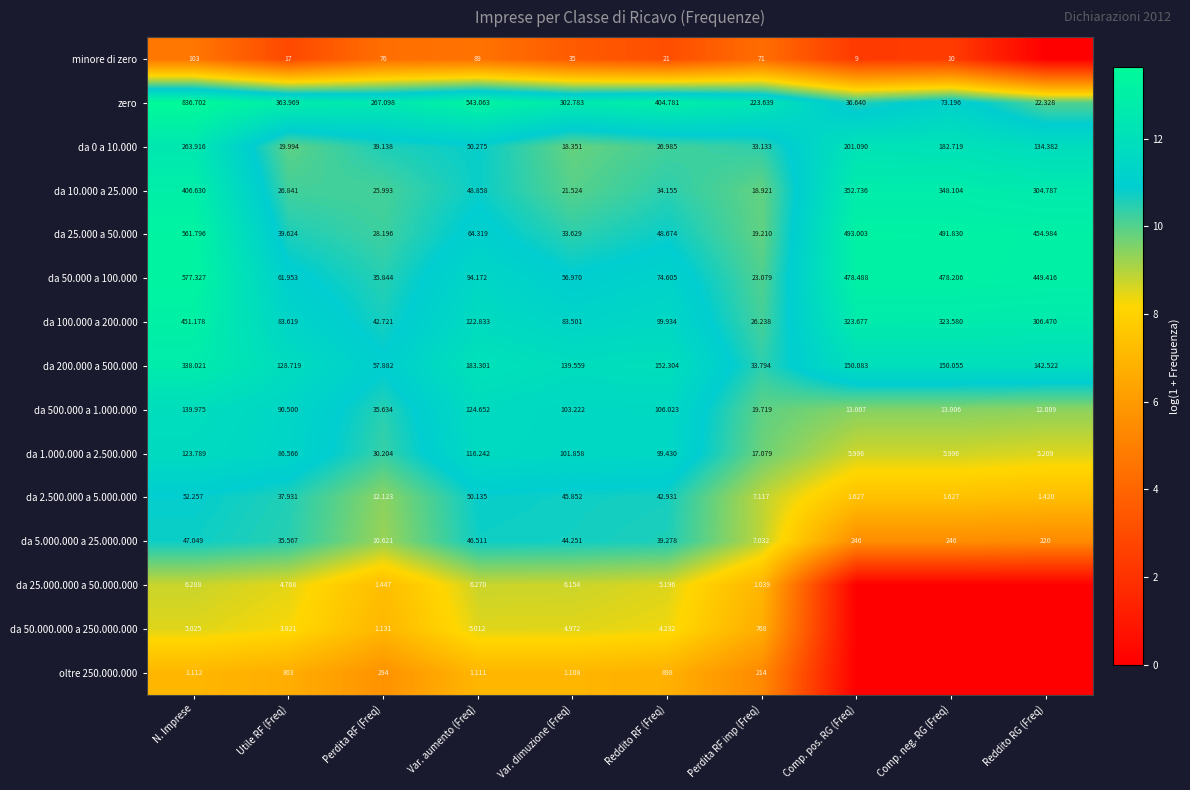

At how many categories does at least one series exceed 1?

10